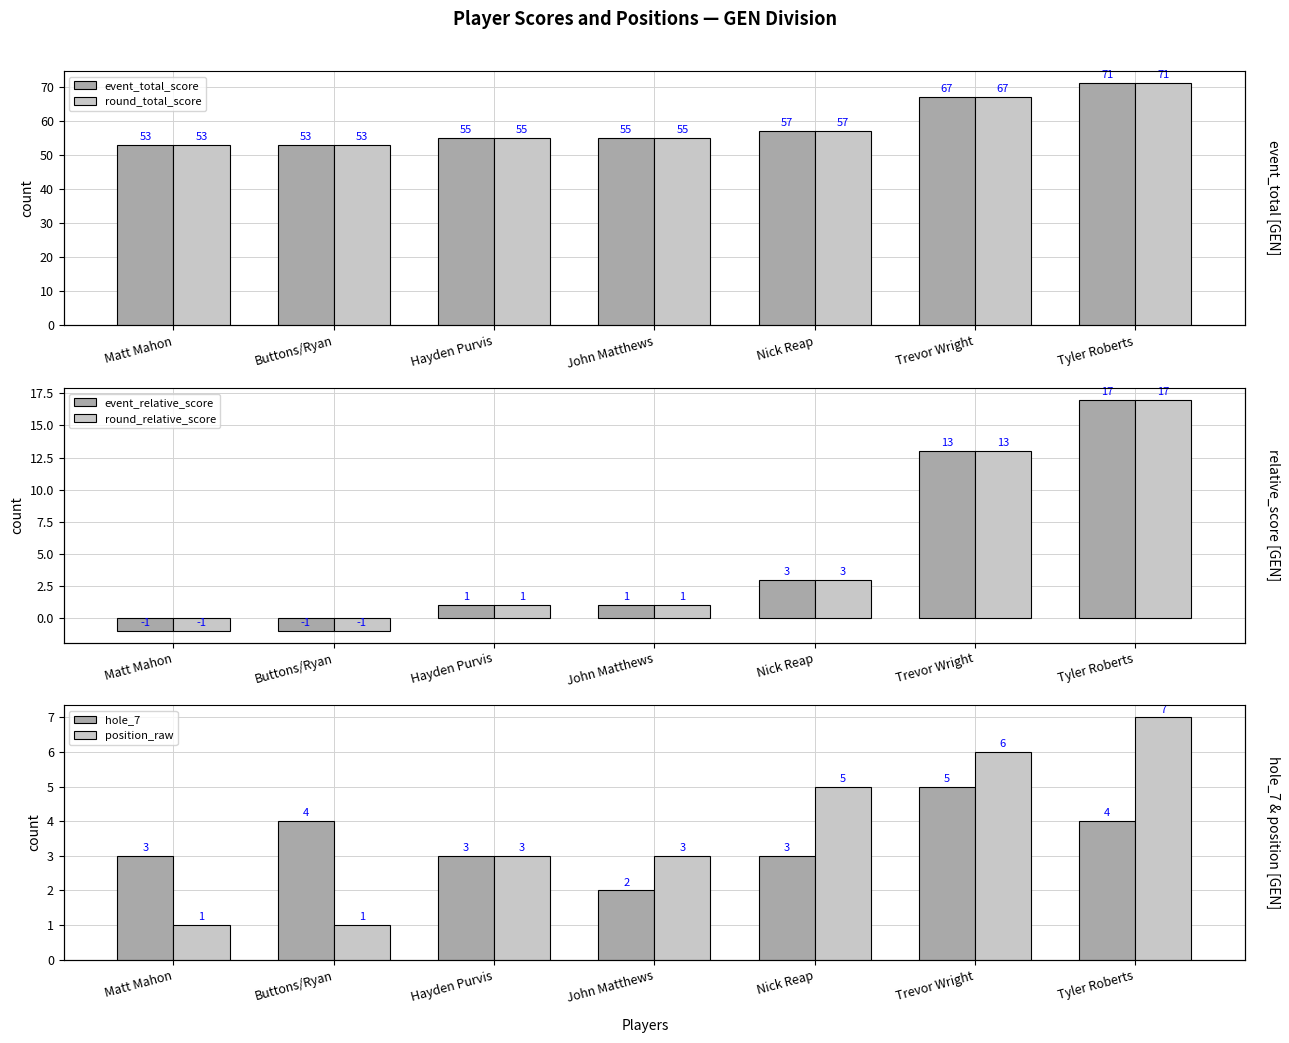

Between Trevor Wright and John Matthews, which is larger?

Trevor Wright